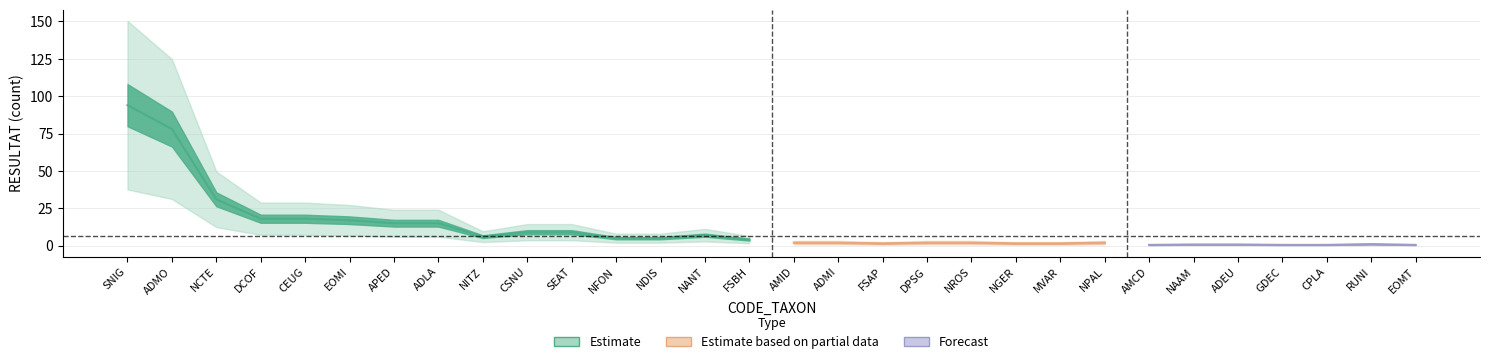

At which label does Estimate first exceed 4?

SNIG